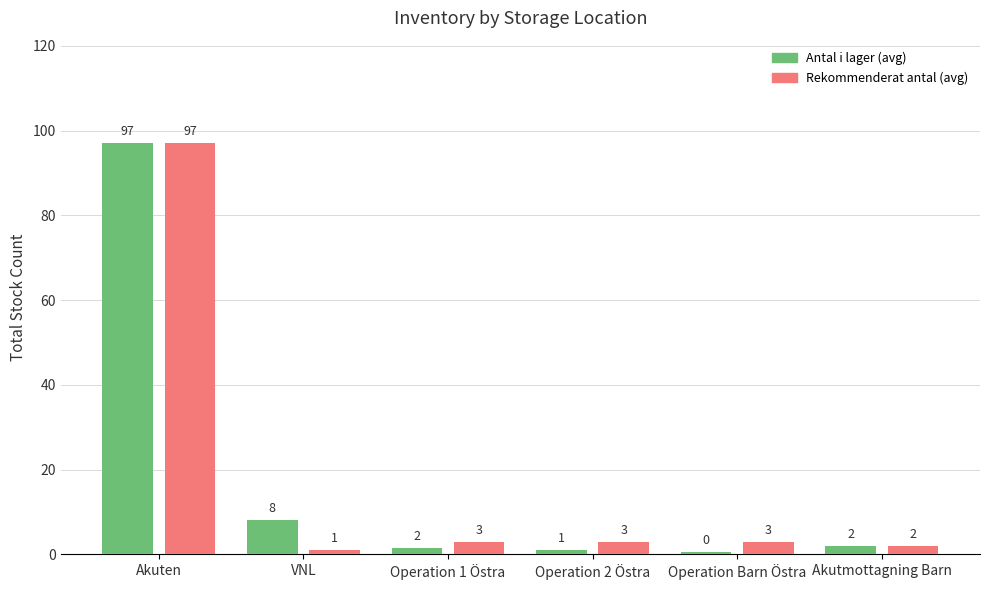

What is the sum of all Rekommenderat antal (avg) values?

109.0